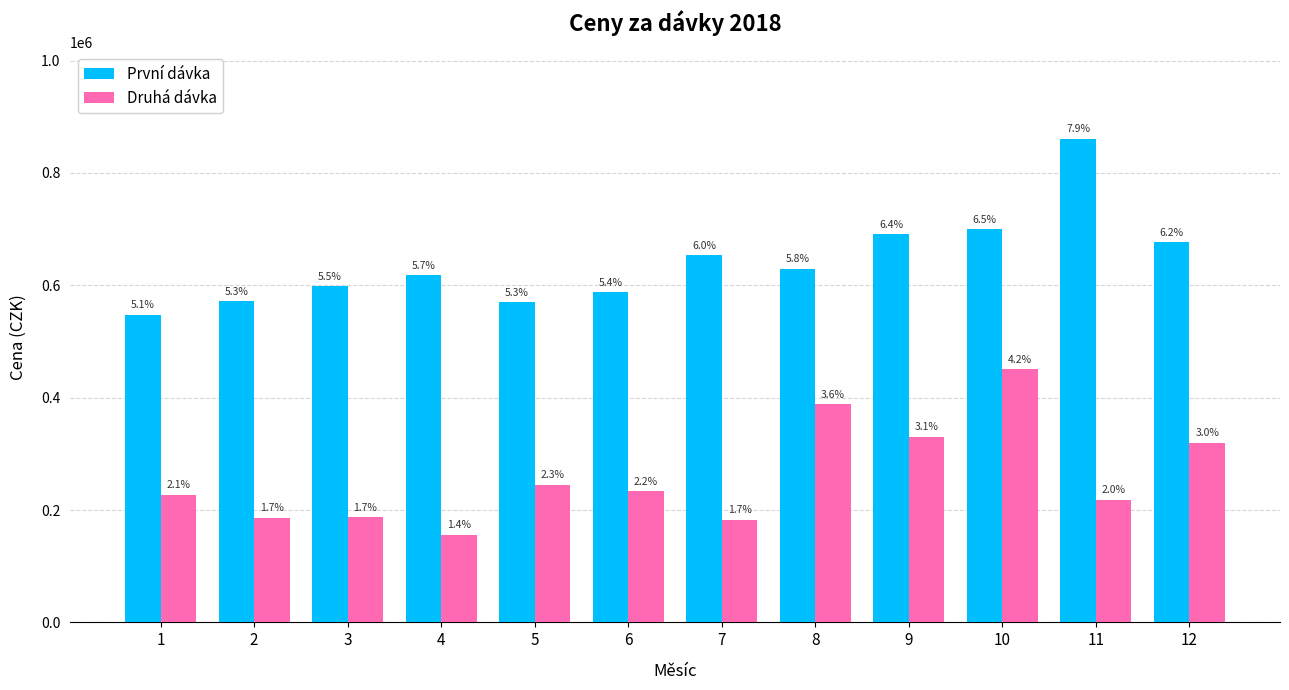

What are all the series names shown in the legend?

První dávka, Druhá dávka